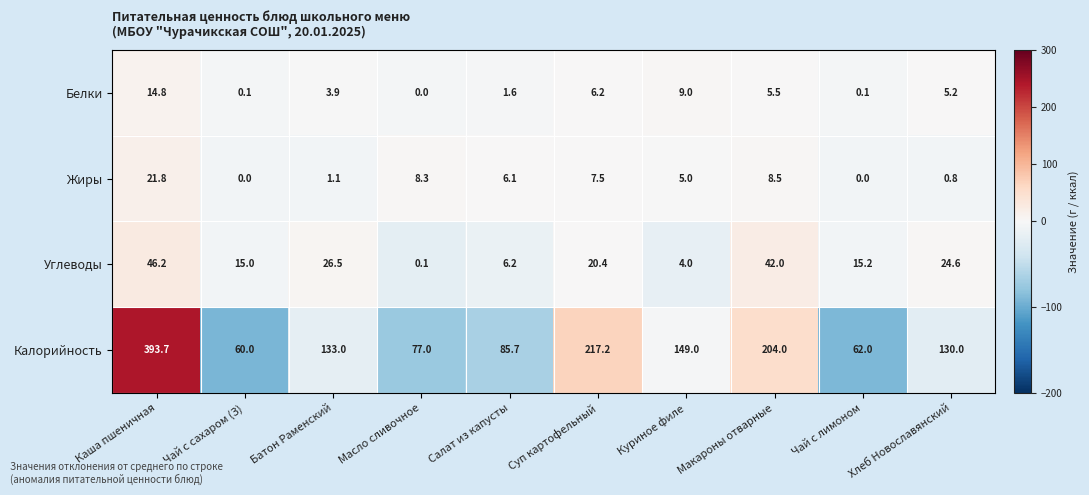

Is the value of Жиры at Хлеб Новославянский greater than the value of Углеводы at Батон Раменский?

No